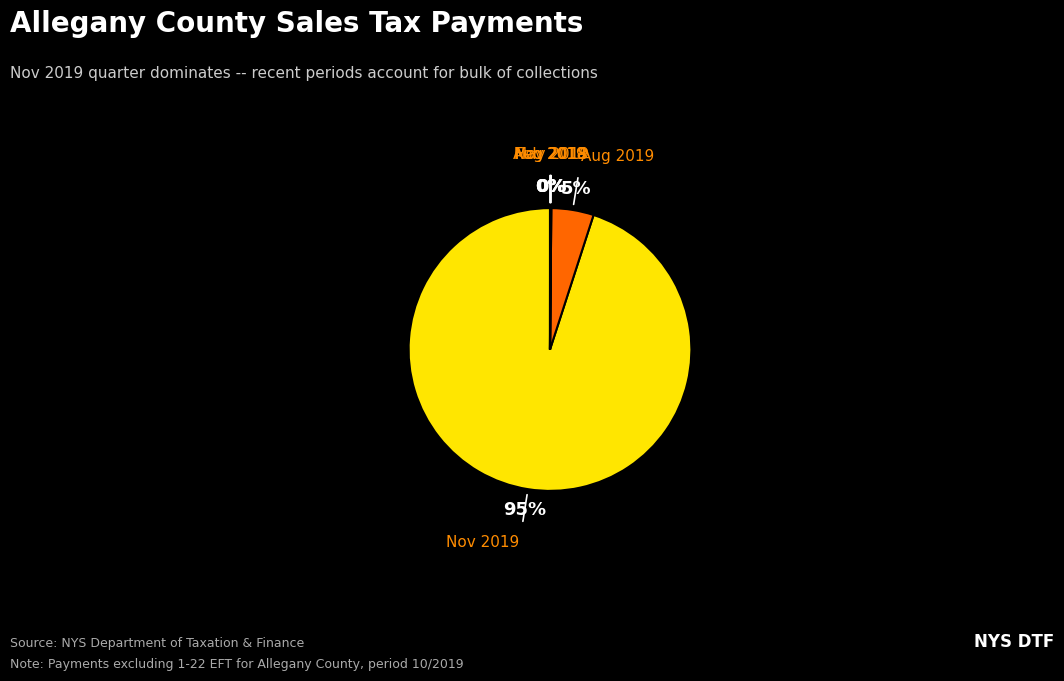

Is there any slice that represents more than half of the pie?

Yes